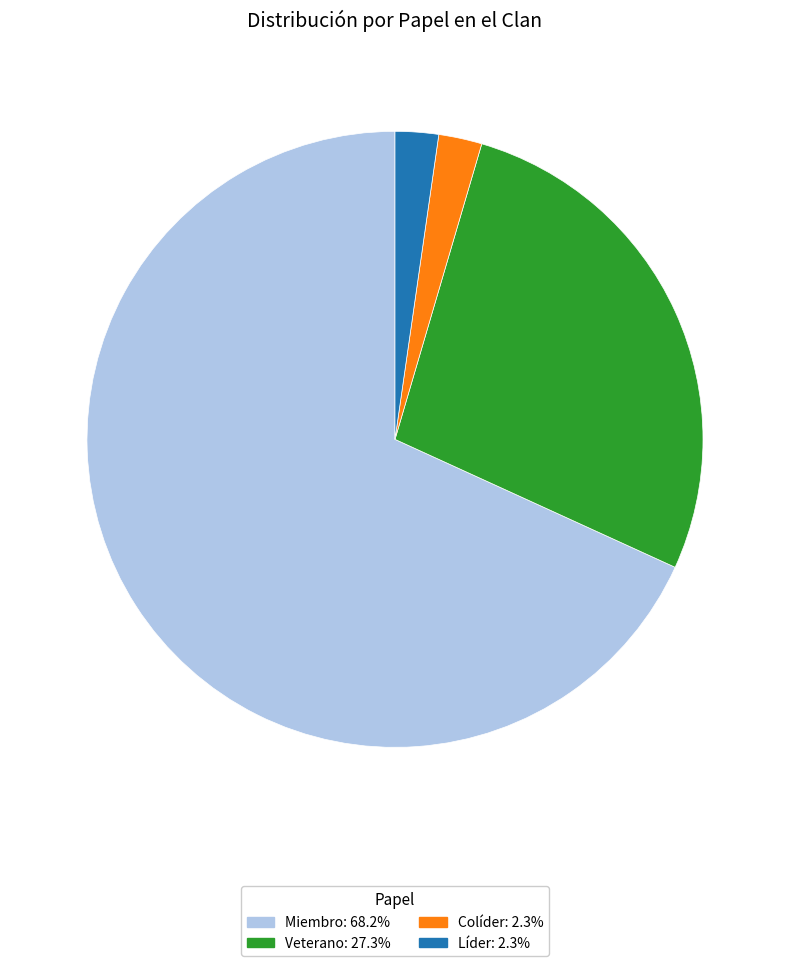

True or false: Veterano accounts for 16% of the total.

False